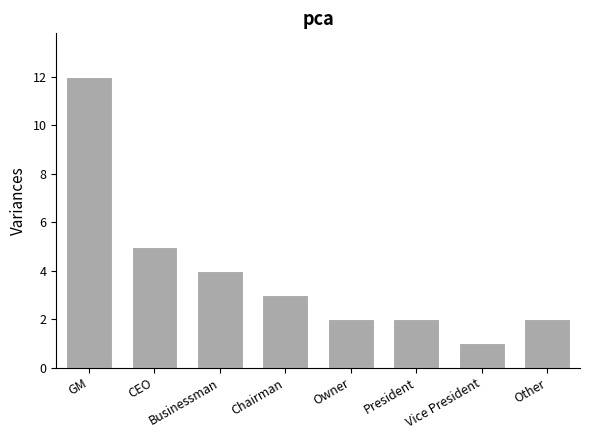

At which label is the value closest to 6?

CEO